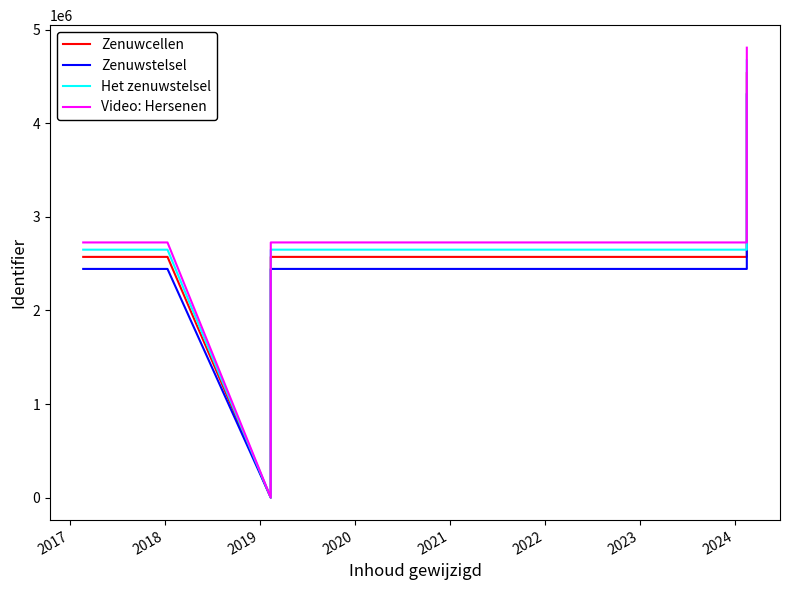

How many data points in Video: Hersenen are less than 2726155?

3